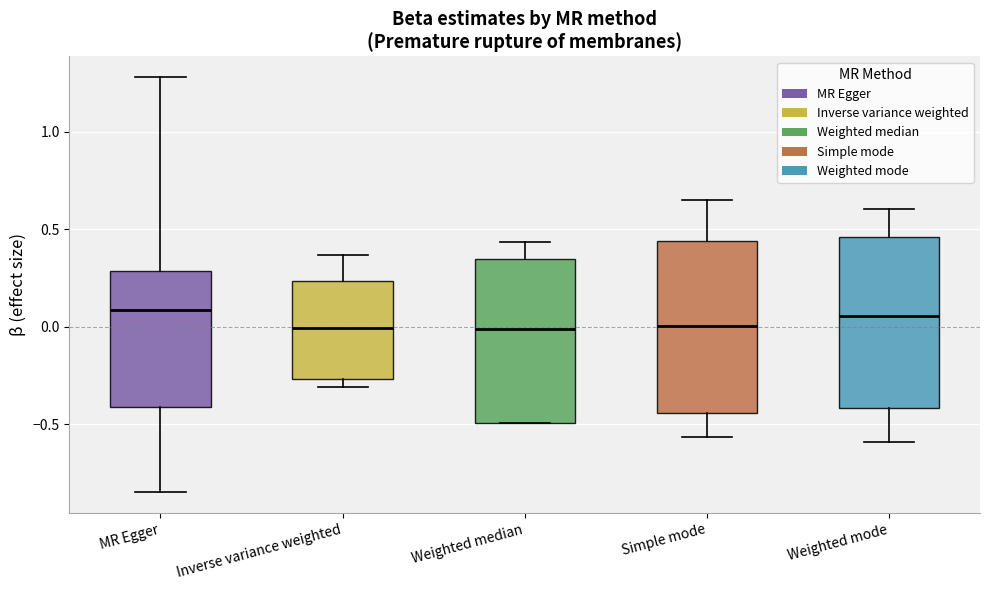

Reading left to right, transcribe this box plot: for each box, give where its median line is, the range the box spans, and where its two whiskers end, as read against the y-axis. The values are not printed on the chart, so give them approximately, as read against the axis.

MR Egger: median 0.10, box -0.40 to 0.30, whiskers -0.85 to 1.30
Inverse variance weighted: median 0.00, box -0.25 to 0.25, whiskers -0.30 to 0.35
Weighted median: median 0.00, box -0.50 to 0.35, whiskers -0.50 to 0.45
Simple mode: median 0.00, box -0.45 to 0.45, whiskers -0.55 to 0.65
Weighted mode: median 0.05, box -0.40 to 0.45, whiskers -0.60 to 0.60